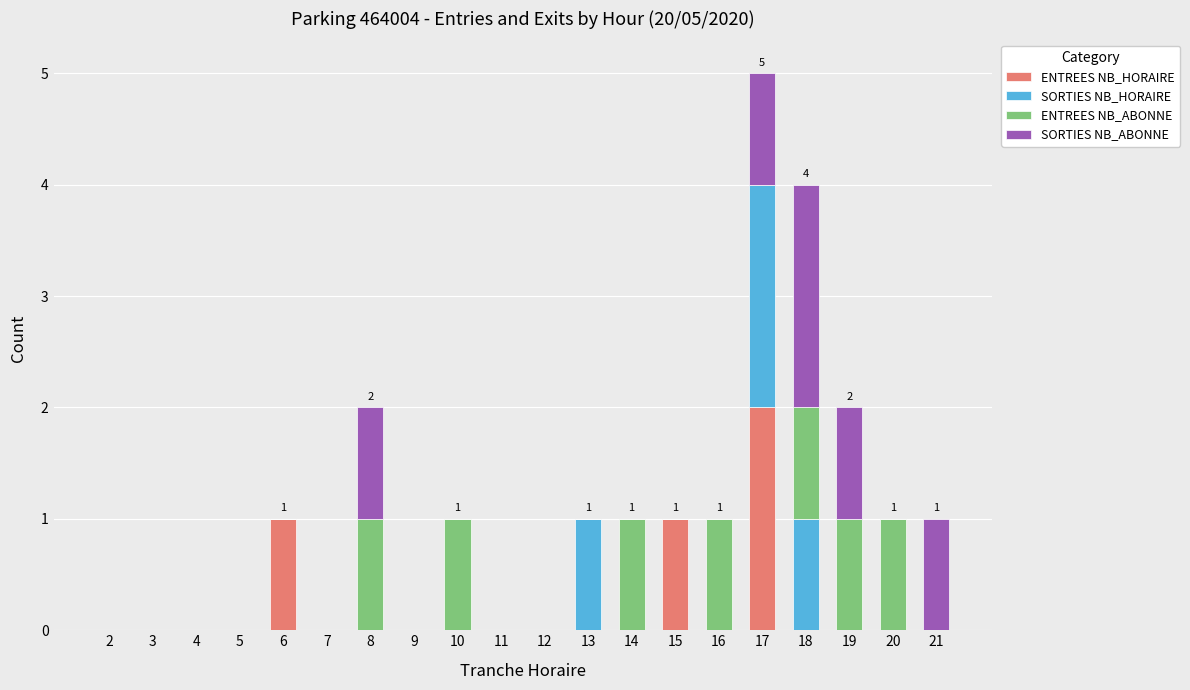

Which category has the highest value in the ENTREES NB_HORAIRE series?

17